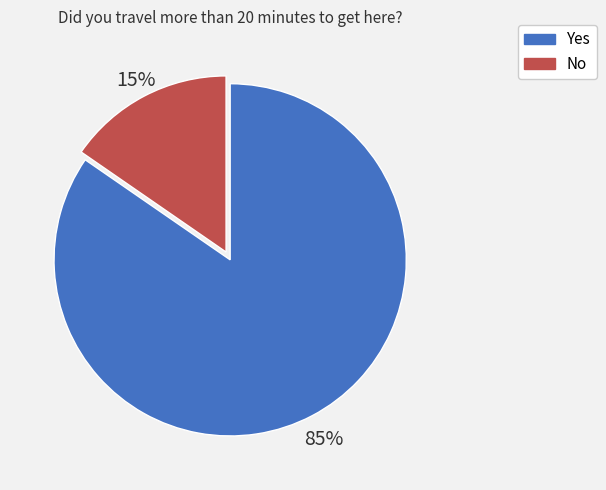

To the nearest percent, what portion does No represent?

15%